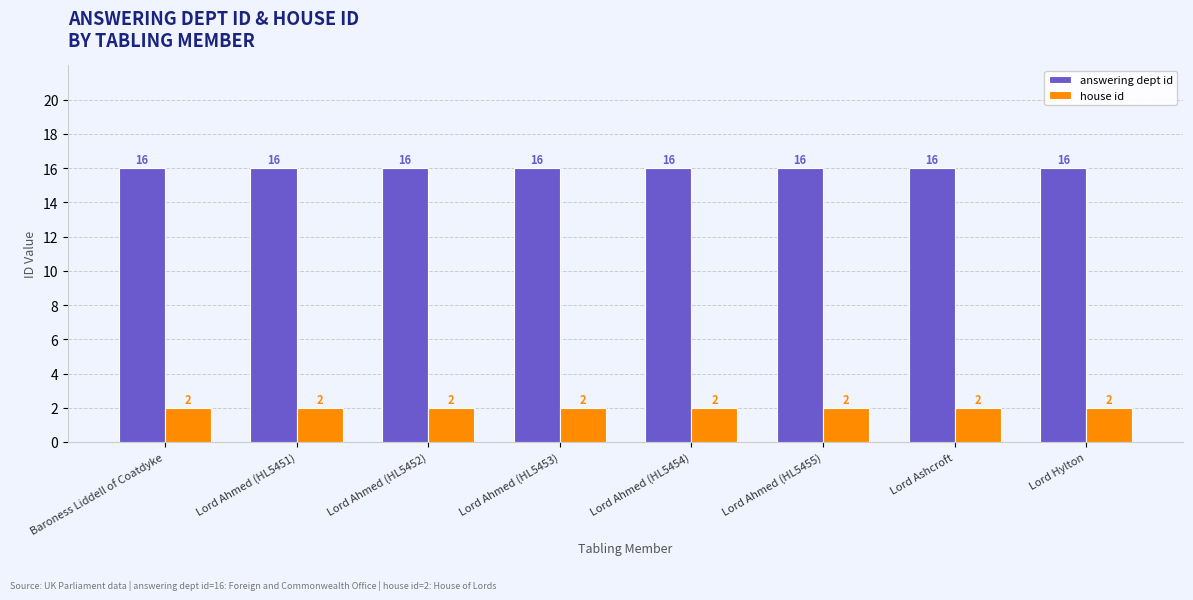

The value of house id at Lord Hylton is 1. True or false?

False